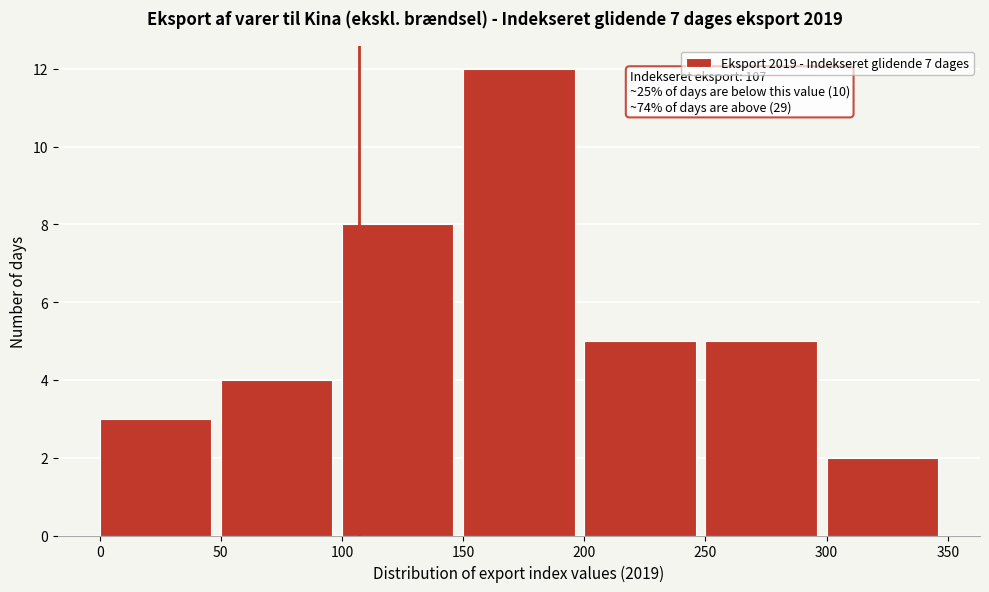

Which range on the x-axis has the tallest bar?

150 to 200